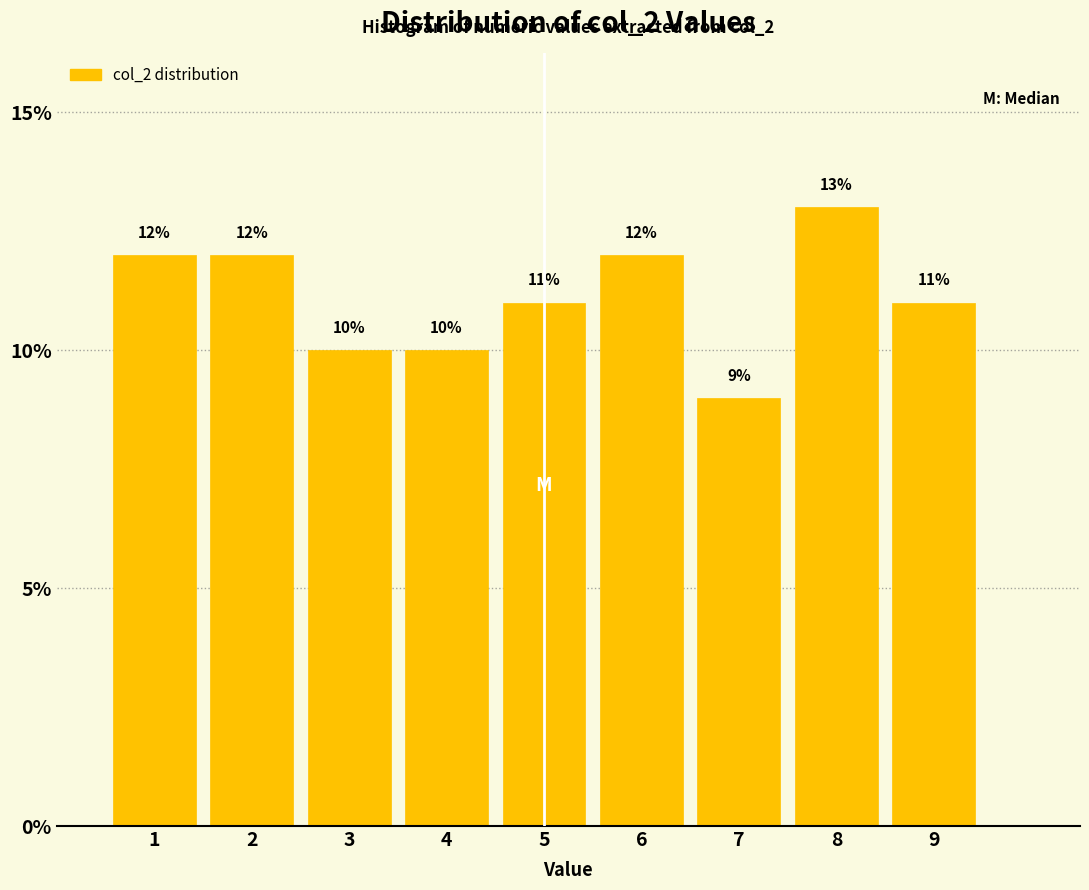

Reading left to right, list every bar in this chart as the range it spans on the x-axis followed by its height.

0.5 to 1.5: 12
1.5 to 2.5: 12
2.5 to 3.5: 10
3.5 to 4.5: 10
4.5 to 5.5: 11
5.5 to 6.5: 12
6.5 to 7.5: 9
7.5 to 8.5: 13
8.5 to 9.5: 11